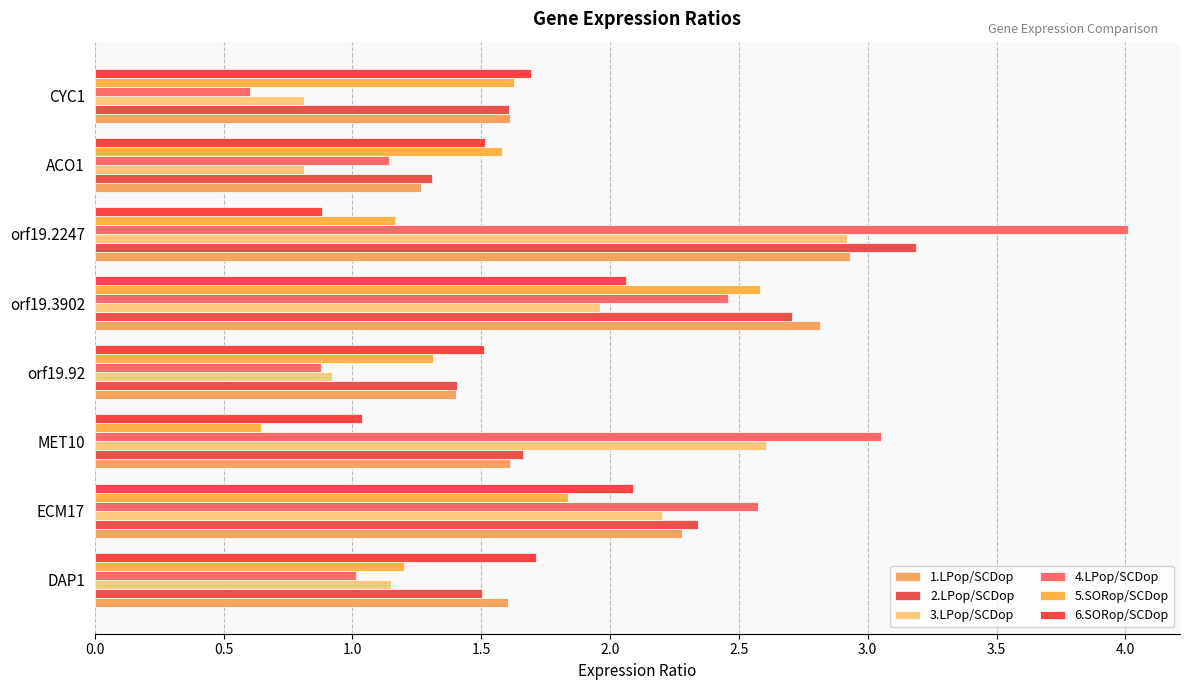

Where is 1.LPop/SCDop nearest to the value 2?

ECM17